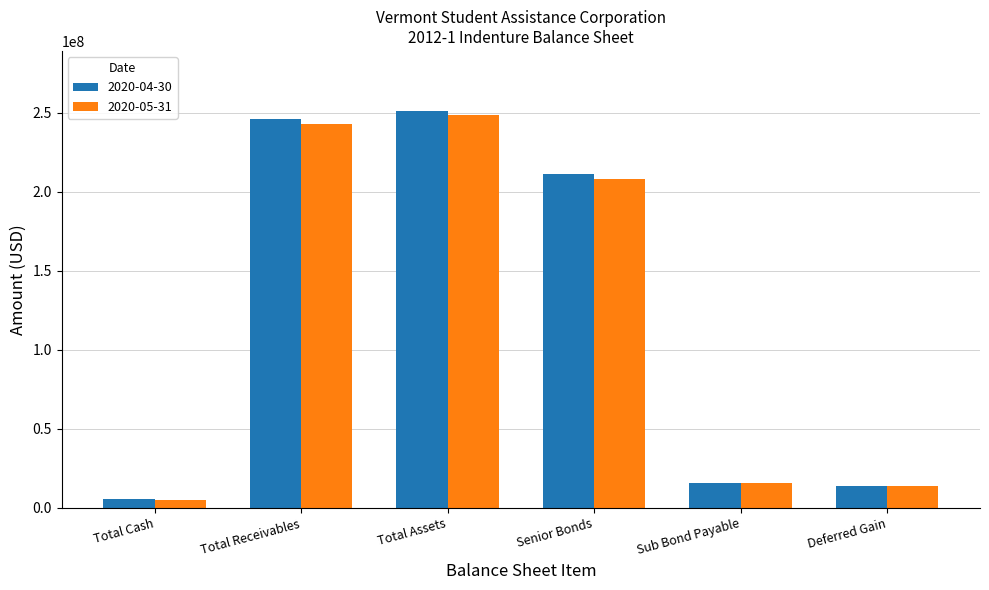

Which series has the widest spread of values?

2020-04-30